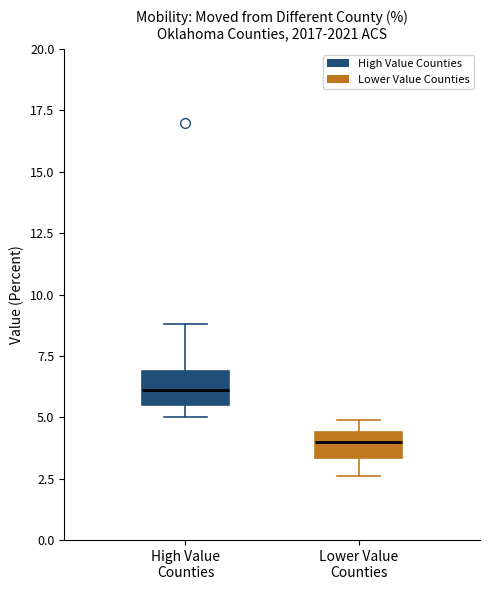

Which box's median line is the highest?

High Value Counties